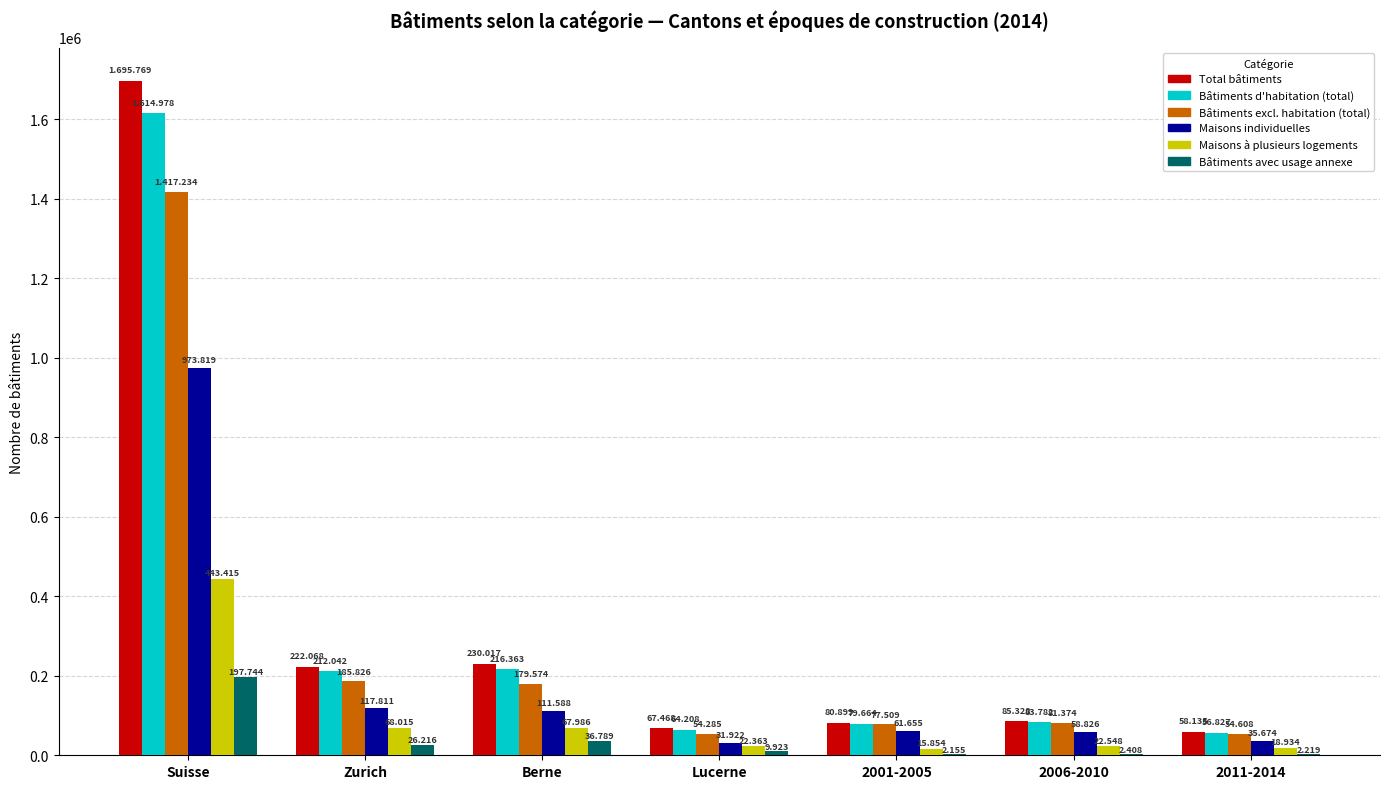

At how many categories does at least one series exceed 19384?

7